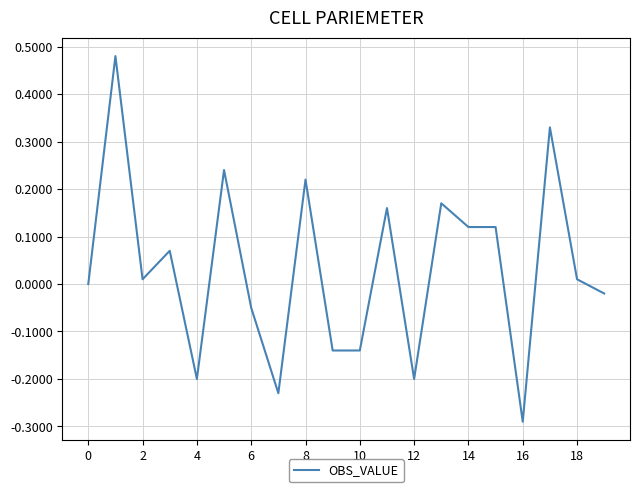

What is the difference between the maximum and minimum values?

0.8